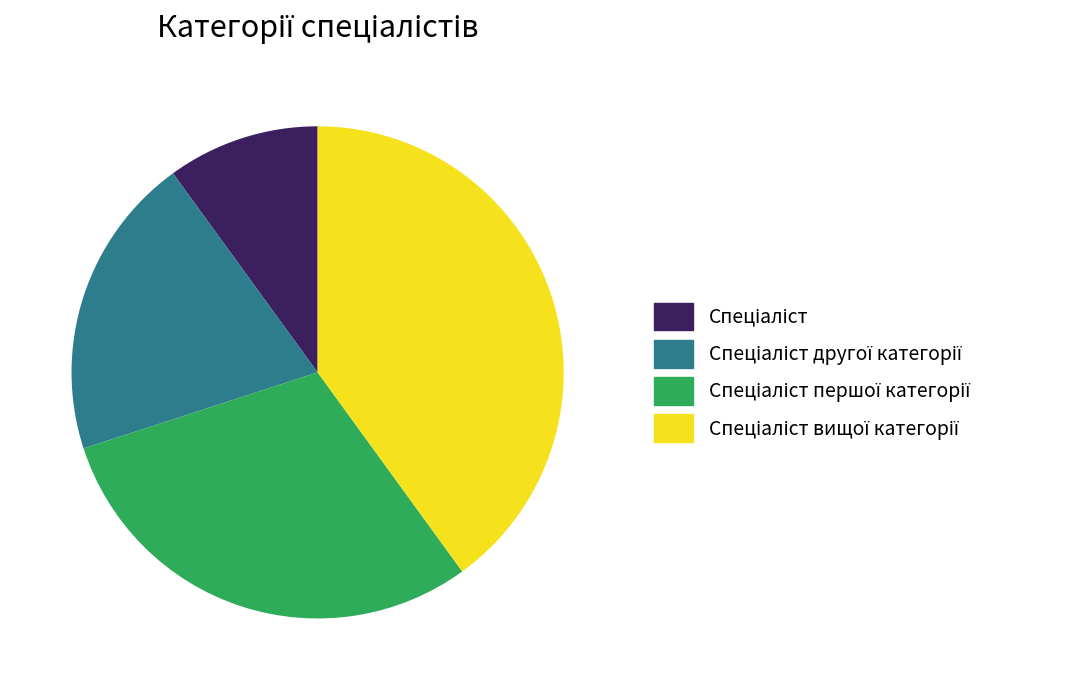

Is there any slice that represents more than half of the pie?

No